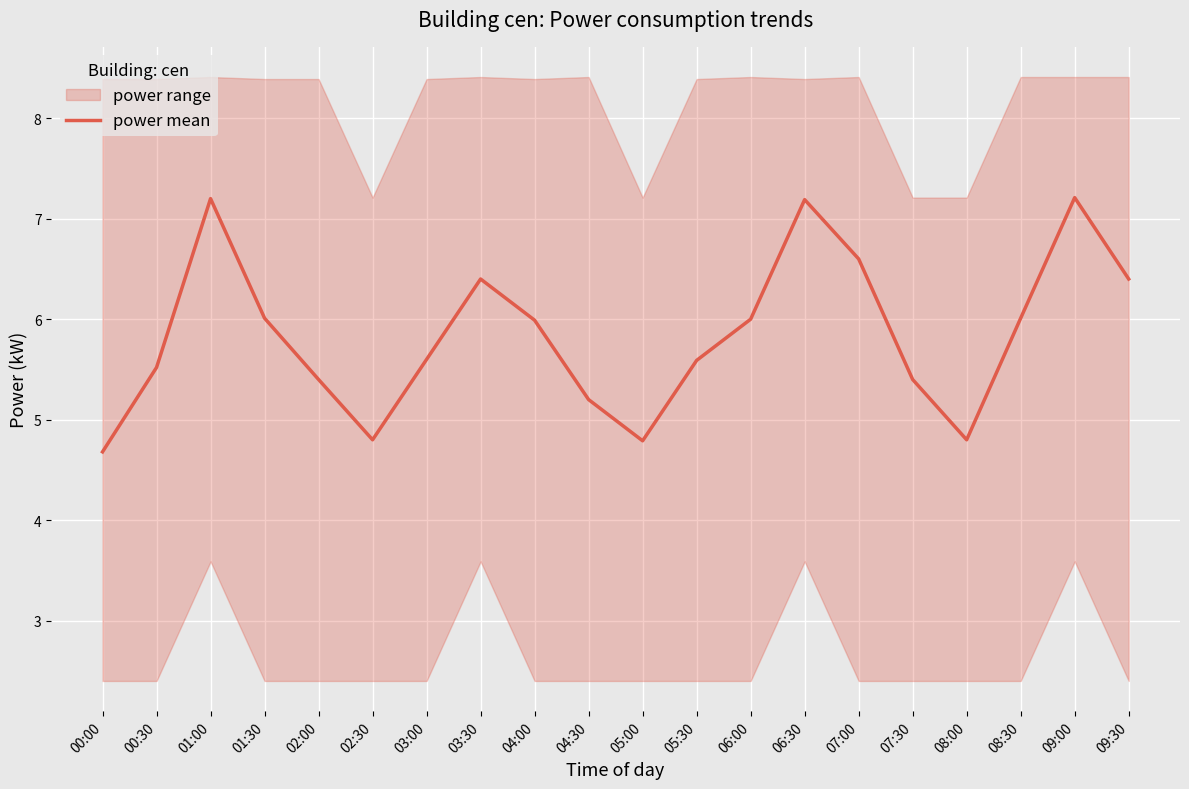

Approximately how many times larger is the value at 09:00 compared to 08:30?

1.2